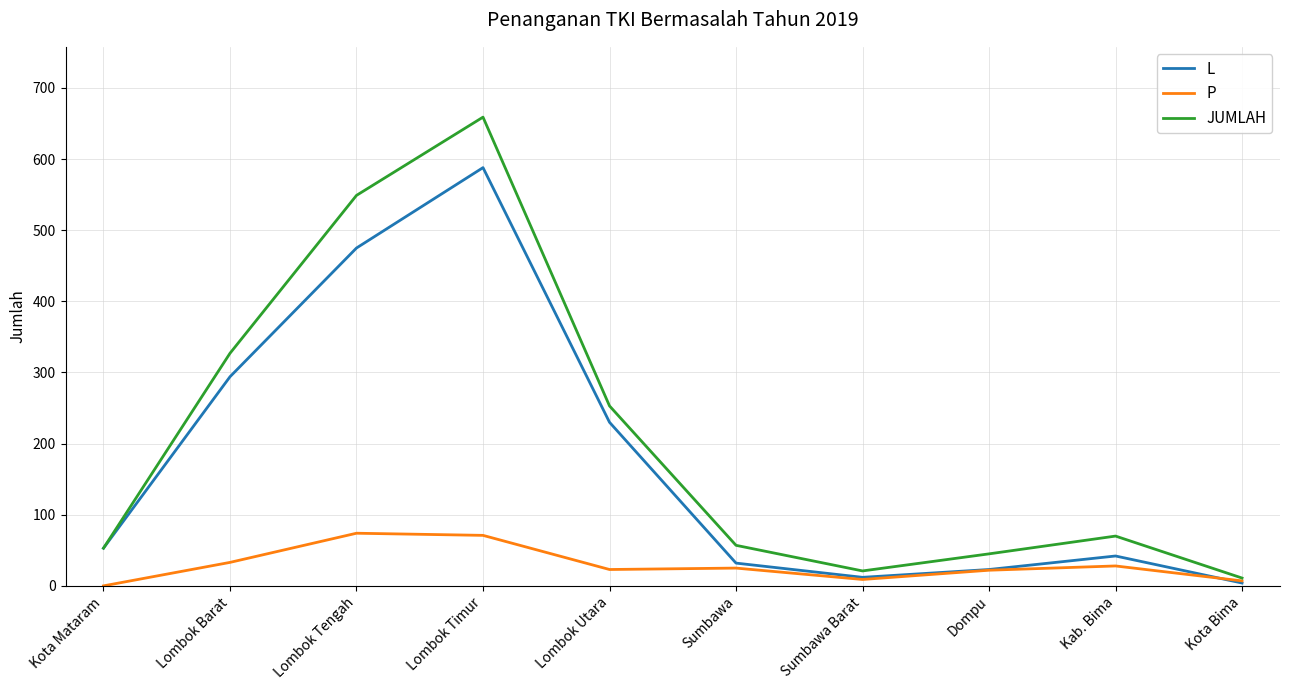

How many distinct data groups are displayed?

3